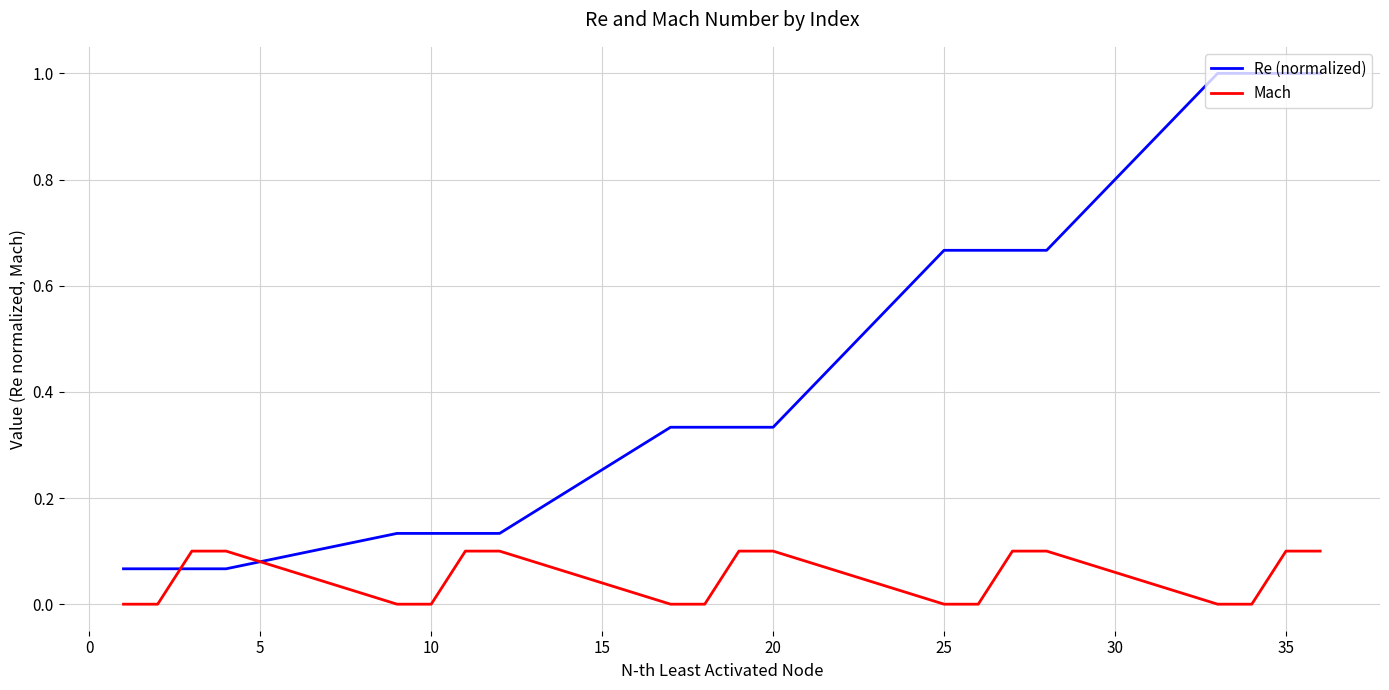

What is the difference between the maximum and minimum values in the Re (normalized) series?

0.9